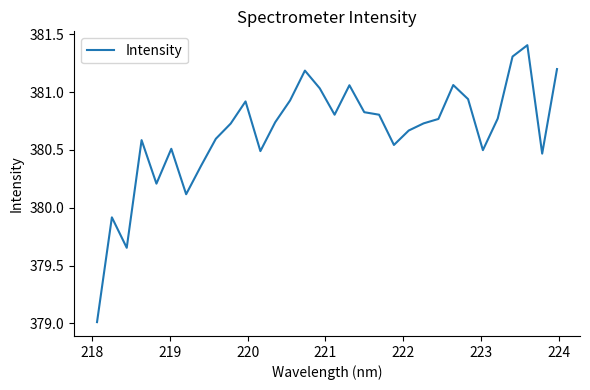

How many lines are shown in the chart?

1